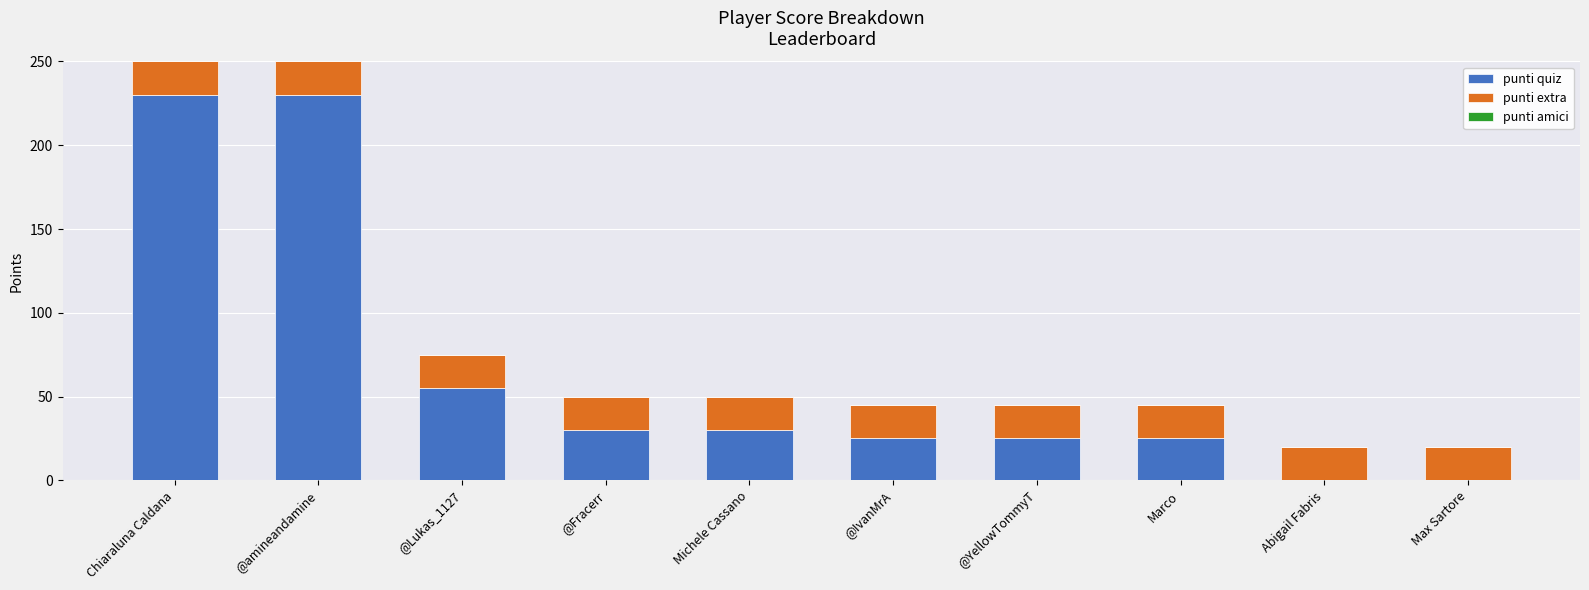

Reading left to right, transcribe the values for punti quiz.

Chiaraluna Caldana=230	@amineandamine=230	@Lukas_1127=55	@Fracerr=30	Michele Cassano=30	@IvanMrA=25	@YellowTommyT=25	Marco=25	Abigail Fabris=0	Max Sartore=0